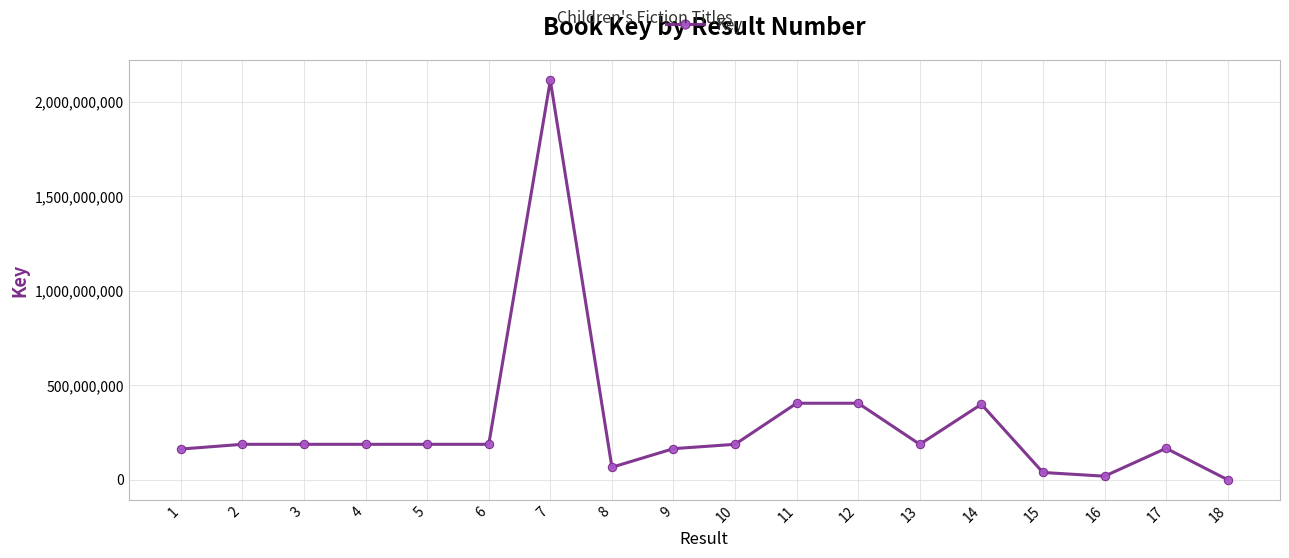

True or false: the data has more than 1 interior local peaks.

True